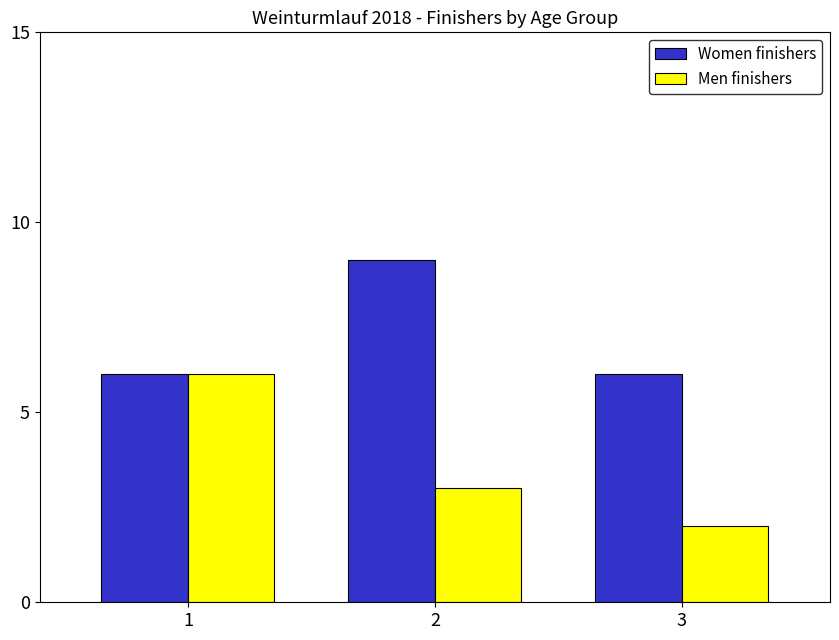

What is the sum of the Men finishers values at 3 and 2?

5